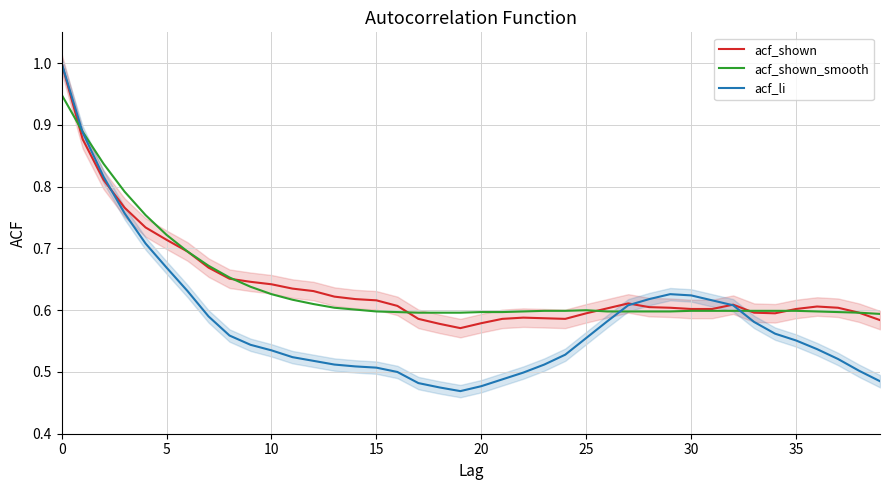

Which series changed the most between 24 and 26?

acf_li